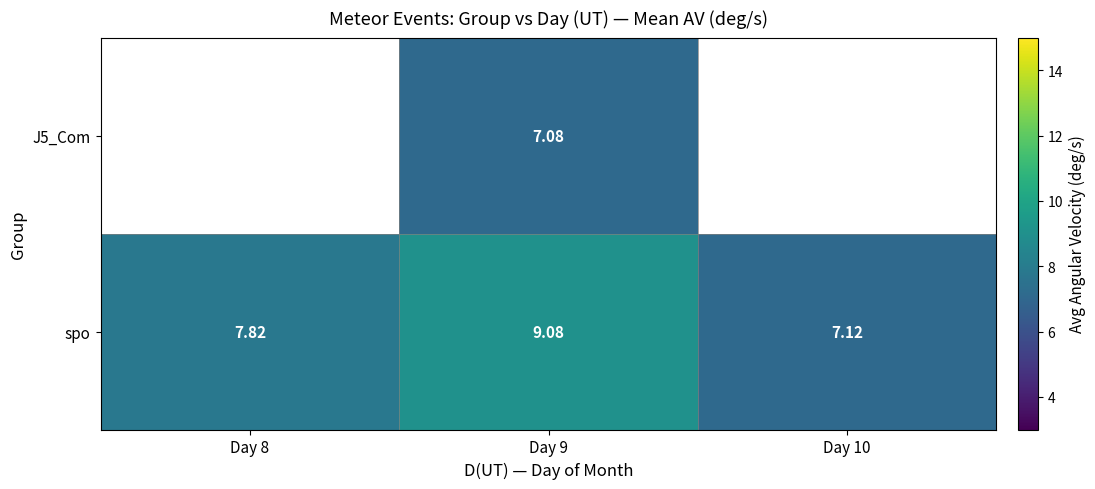

How many values in J5_Com are above zero?

1